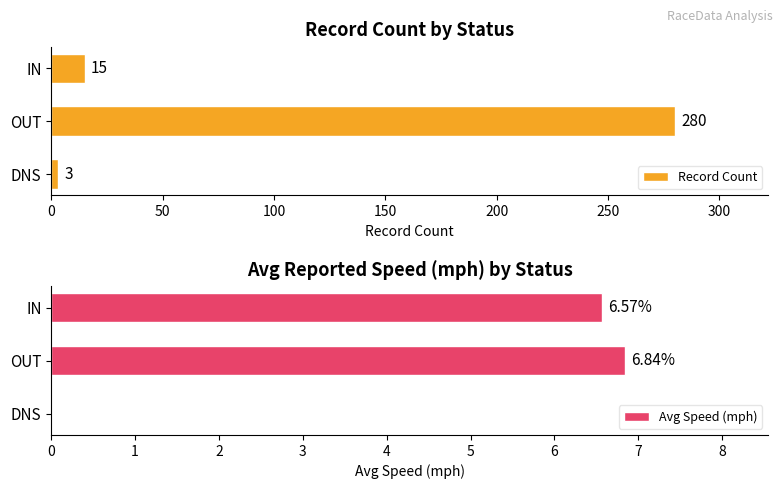

Which series has the widest spread of values?

Record Count